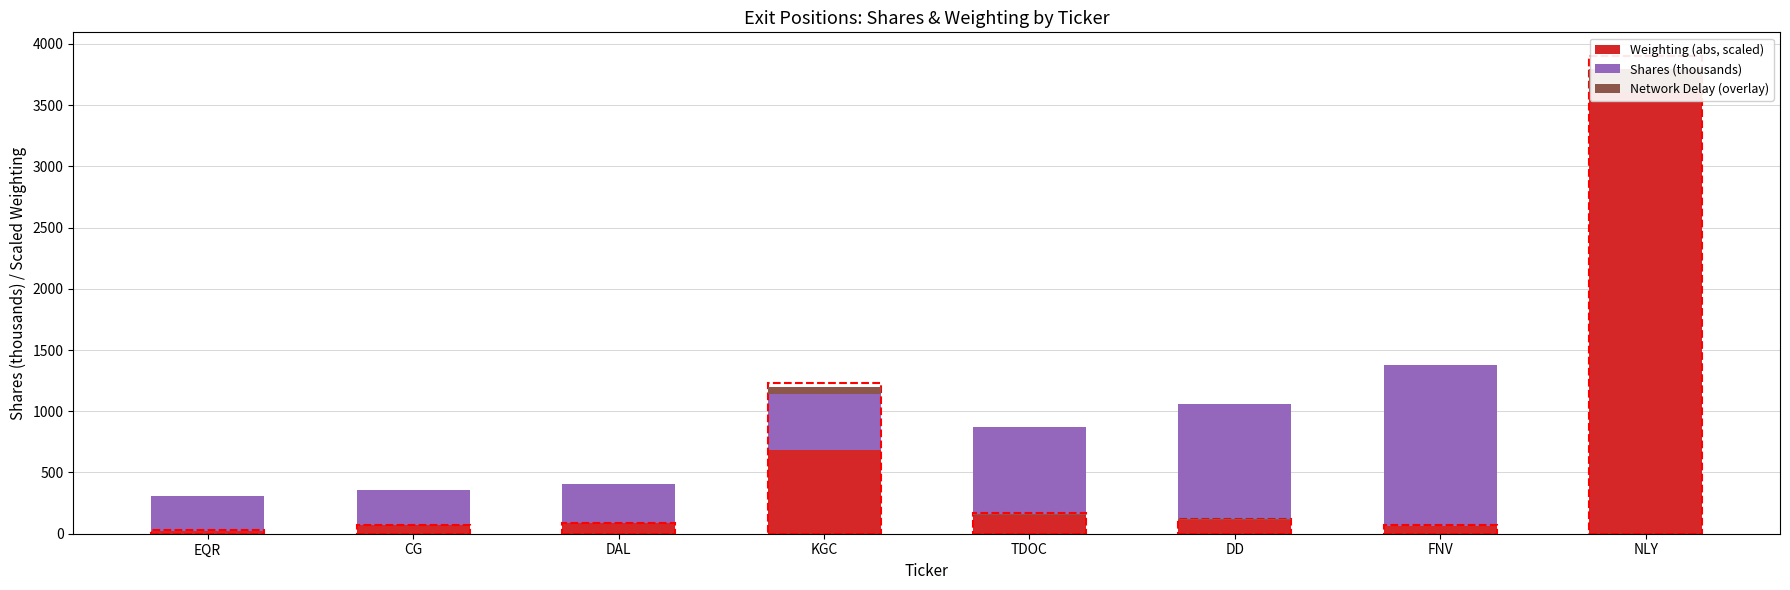

What is the average value of the Network Delay (overlay) series?

32.9